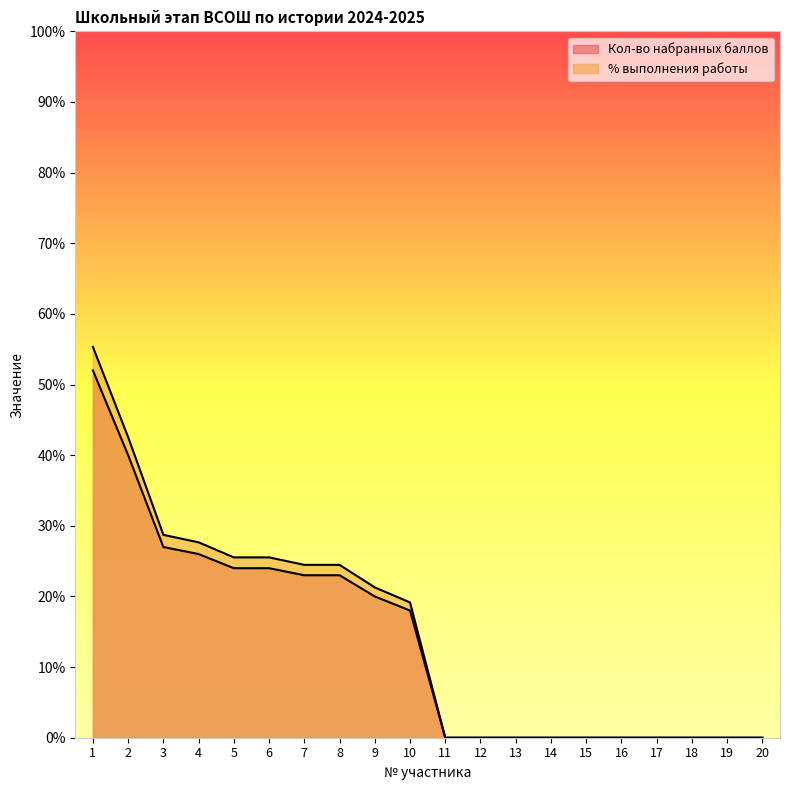

At how many categories does at least one series exceed 43?

1